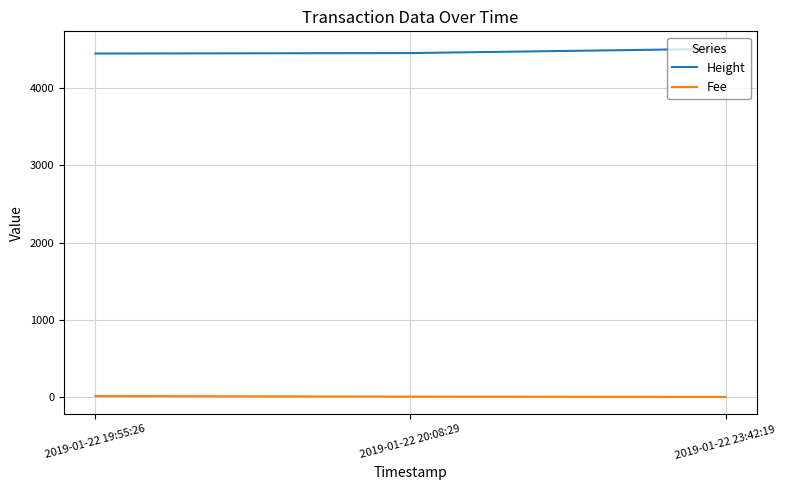

How many values in the Fee series exceed 4?

2